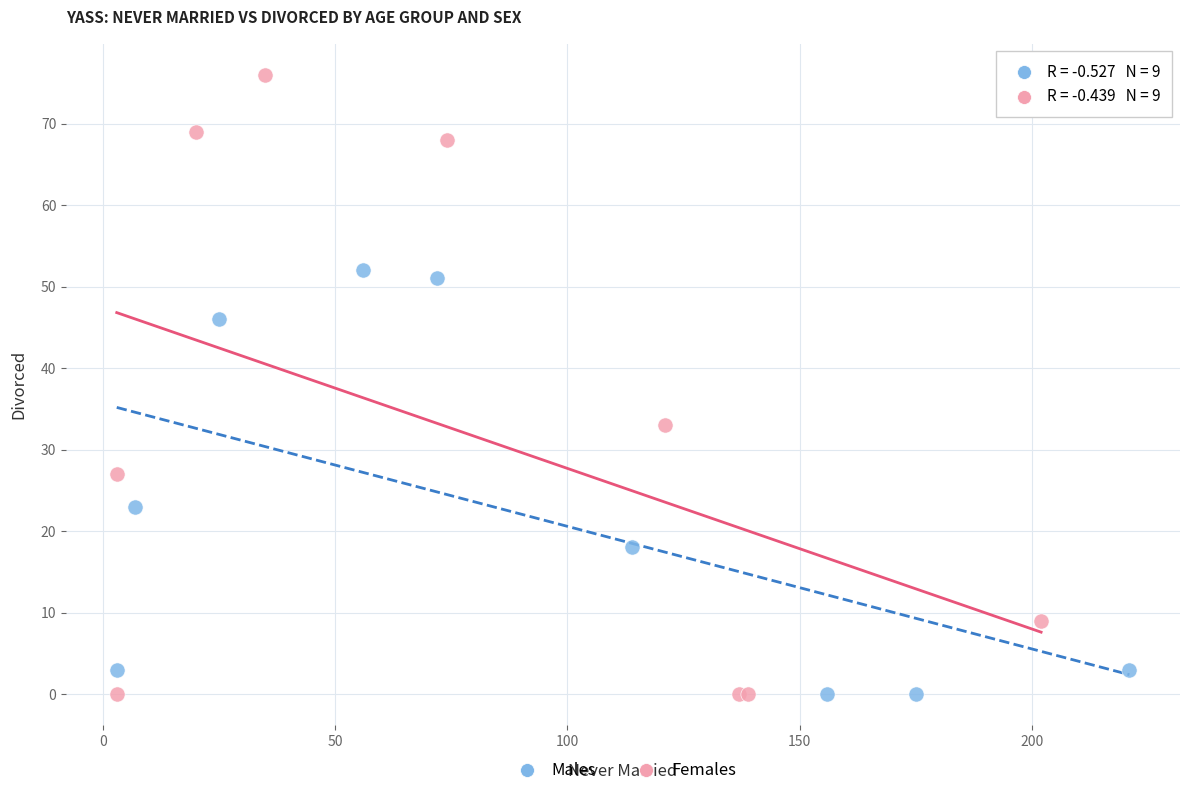

Which series reaches the maximum Y coordinate?

Females